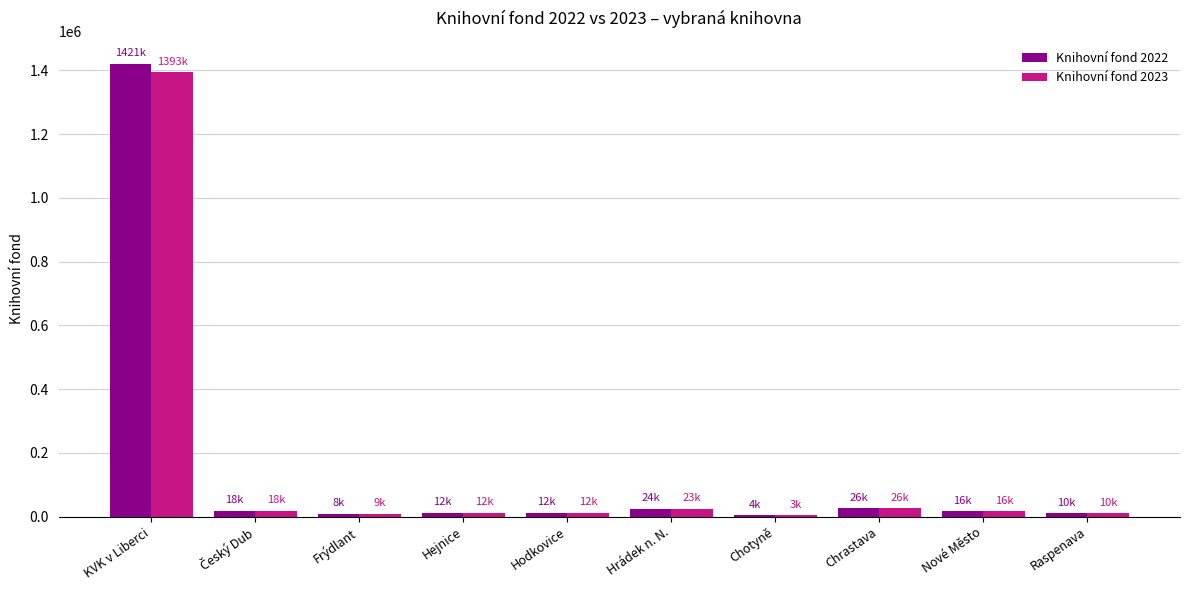

Is it true that Knihovní fond 2023 equals 1393752 at KVK v Liberci?

True